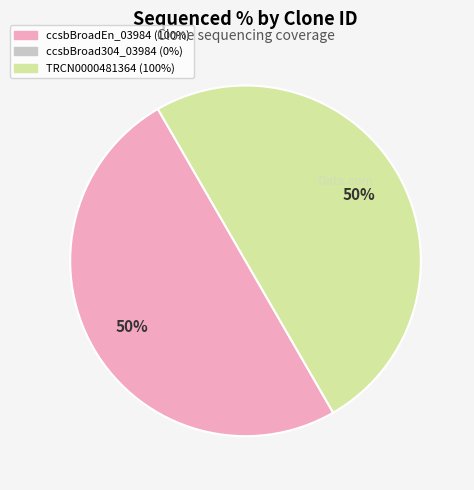

To the nearest percent, what is the average slice percentage?

50%